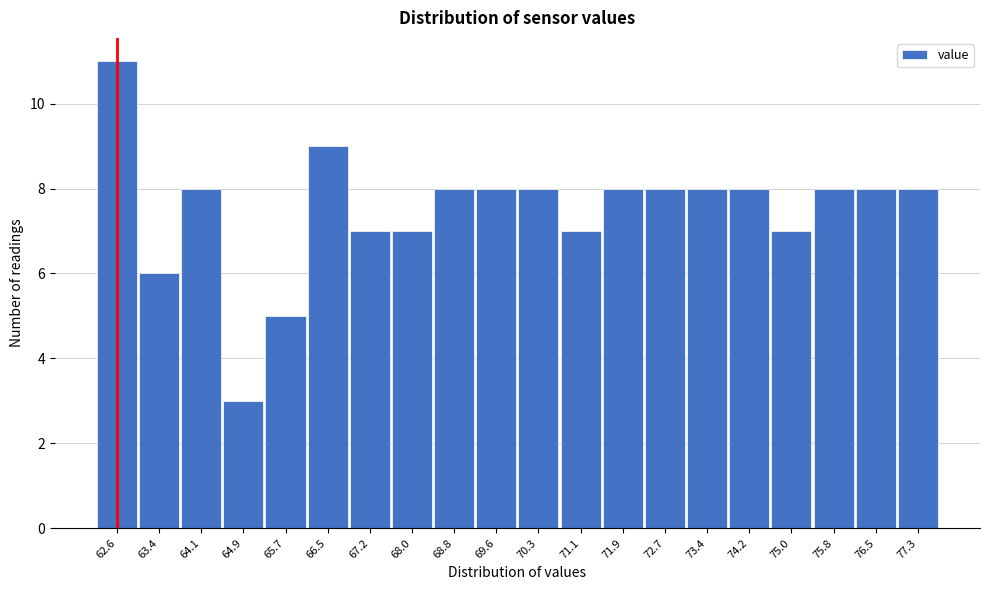

Reading left to right, transcribe this chart: for each bar, give the range it covers on the x-axis and its height. Neither the bar edges nor the heights are printed on the chart, so give them approximately, as read against the axes.

62.2 to 63.0: 11
63.0 to 63.8: 6
63.8 to 64.5: 8
64.5 to 65.3: 3
65.3 to 66.1: 5
66.1 to 66.9: 9
66.9 to 67.6: 7
67.6 to 68.4: 7
68.4 to 69.2: 8
69.2 to 70.0: 8
70.0 to 70.7: 8
70.7 to 71.5: 7
71.5 to 72.3: 8
72.3 to 73.1: 8
73.1 to 73.8: 8
73.8 to 74.6: 8
74.6 to 75.4: 7
75.4 to 76.2: 8
76.2 to 76.9: 8
76.9 to 77.7: 8